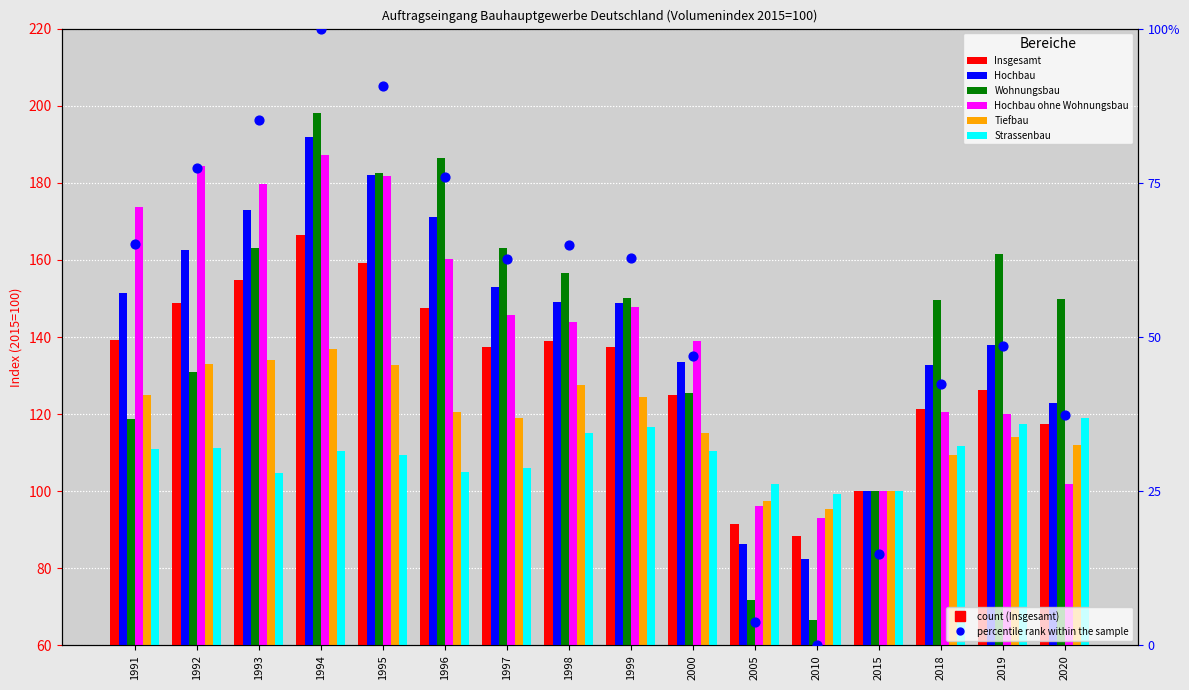

Which series reaches the maximum Y coordinate?

Wohnungsbau